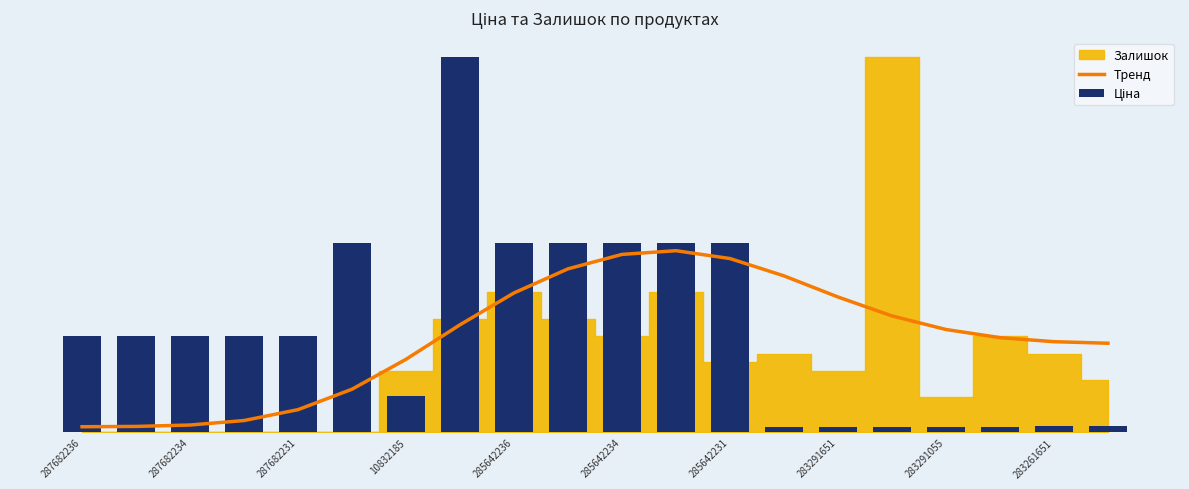

Where does the Ціна series first go above 15357?

287682236